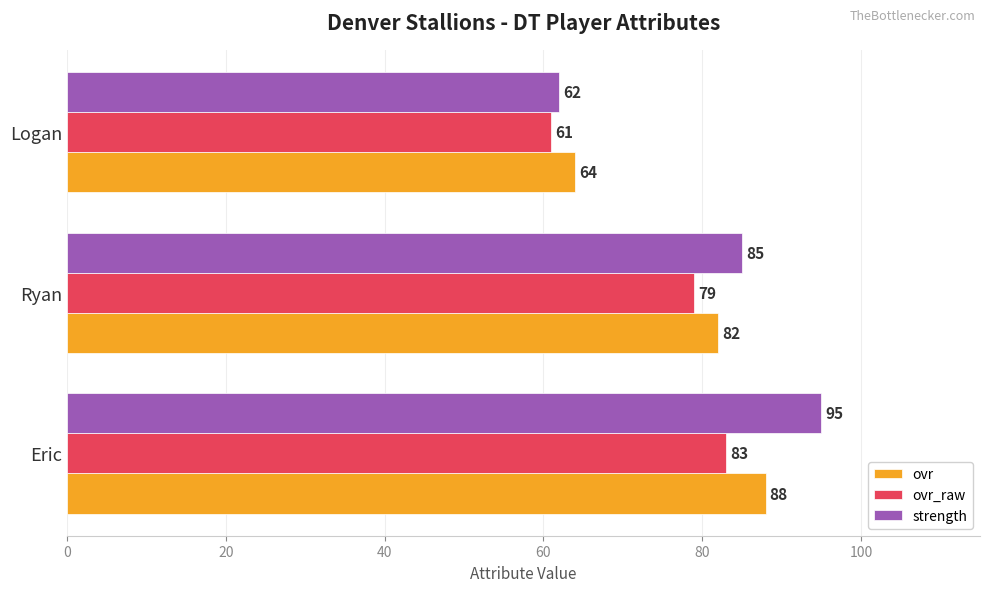

The strength series shows 62 at Logan. True or false?

True